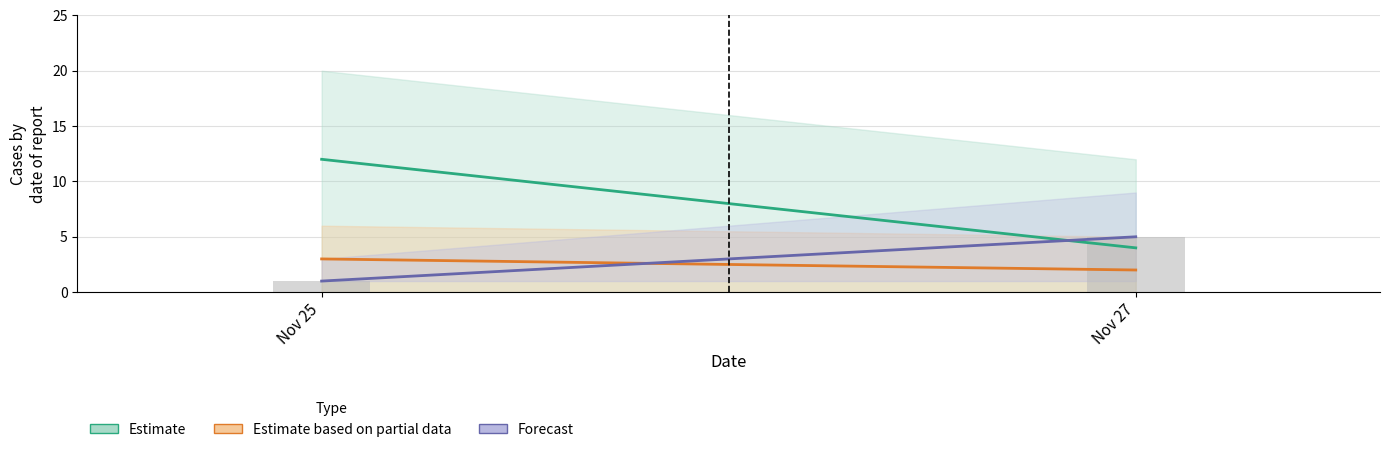

The value at Nov 27 is 7. True or false?

False